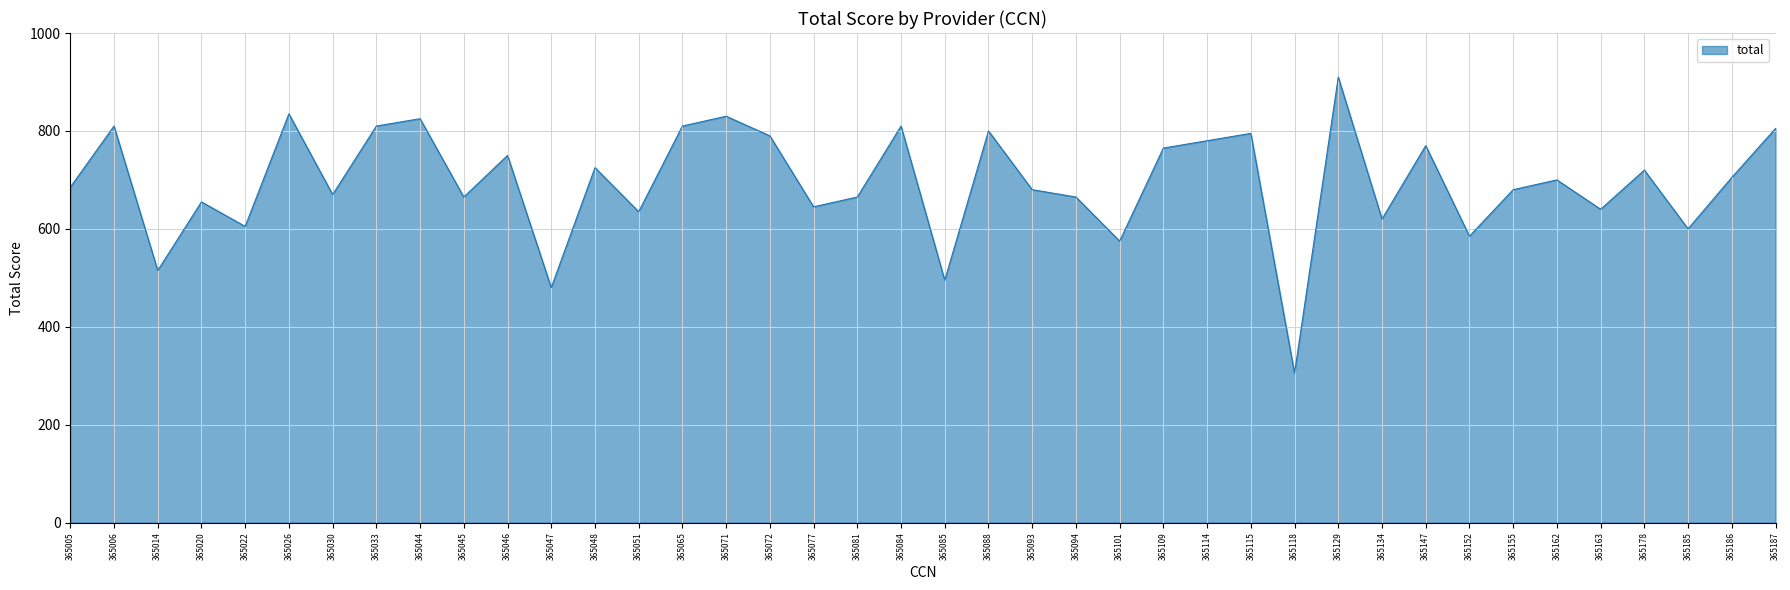

What is the difference between the second highest and minimum values?

530